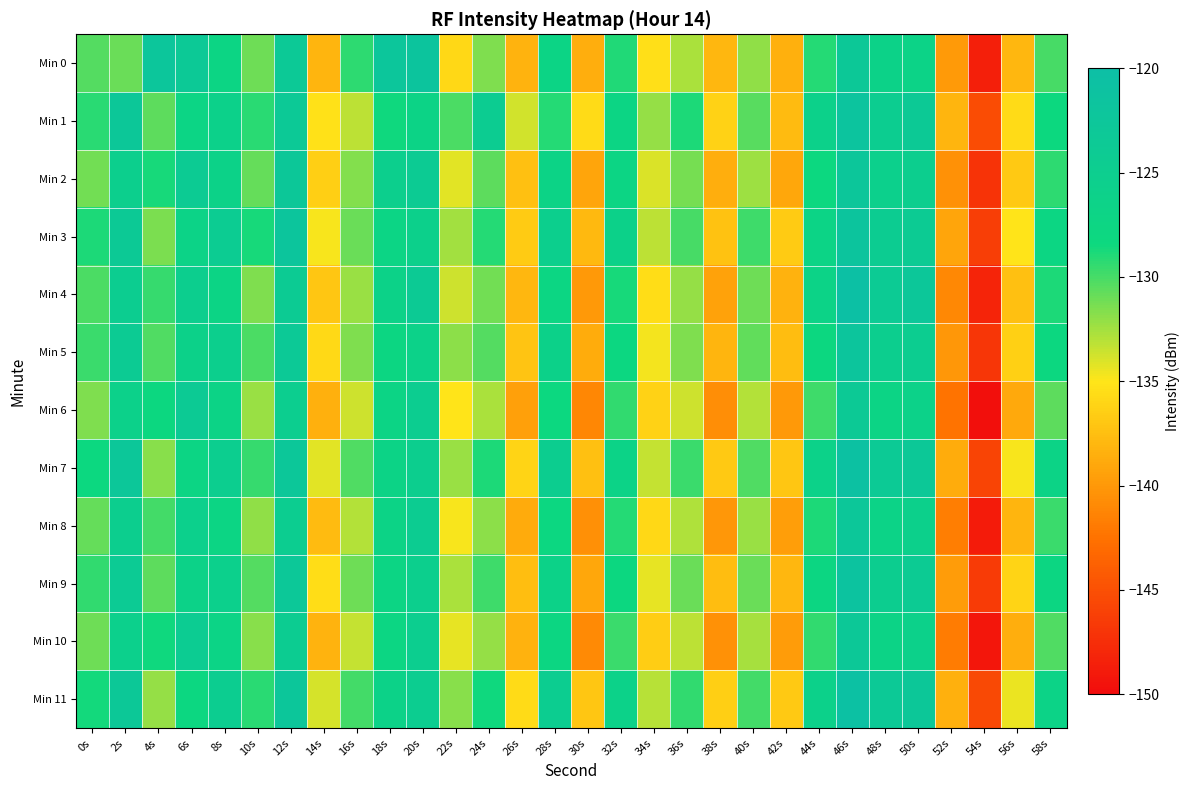

Reading left to right, list all the values displayed in this chart.

Min 0: 0s=-130.4	2s=-130.9	4s=-122.3	6s=-123.3	8s=-127.3	10s=-131.1	12s=-123.4	14s=-138.1	16s=-129.3	18s=-122.3	20s=-122.0	22s=-135.8	24s=-131.6	26s=-138.2	28s=-127.1	30s=-138.5	32s=-129.0	34s=-135.4	36s=-132.8	38s=-137.9	40s=-132.0	42s=-138.5	44s=-129.1	46s=-123.2	48s=-126.4	50s=-126.6	52s=-139.9	54s=-148.5	56s=-138.0	58s=-130.0
Min 1: 0s=-129.2	2s=-122.9	4s=-130.6	6s=-127.2	8s=-125.9	10s=-129.2	12s=-123.3	14s=-135.2	16s=-133.2	18s=-128.5	20s=-126.8	22s=-130.1	24s=-124.5	26s=-133.8	28s=-129.1	30s=-135.6	32s=-127.3	34s=-132.1	36s=-128.9	38s=-136.2	40s=-130.5	42s=-137.8	44s=-125.9	46s=-121.7	48s=-124.8	50s=-123.6	52s=-138.1	54s=-145.2	56s=-135.7	58s=-128.4
Min 2: 0s=-131.2	2s=-125.4	4s=-128.7	6s=-124.1	8s=-126.5	10s=-130.8	12s=-122.9	14s=-136.5	16s=-131.7	18s=-125.3	20s=-124.1	22s=-134.2	24s=-130.6	26s=-137.4	28s=-126.8	30s=-139.2	32s=-127.5	34s=-134.0	36s=-131.3	38s=-138.6	40s=-132.4	42s=-139.1	44s=-128.3	46s=-122.5	48s=-125.7	50s=-125.1	52s=-140.5	54s=-147.1	56s=-136.8	58s=-129.3
Min 3: 0s=-128.9	2s=-123.6	4s=-131.4	6s=-126.7	8s=-124.3	10s=-128.7	12s=-122.1	14s=-134.8	16s=-130.9	18s=-127.2	20s=-125.8	22s=-132.5	24s=-129.1	26s=-136.7	28s=-125.4	30s=-137.9	32s=-126.1	34s=-133.2	36s=-130.0	38s=-137.3	40s=-129.8	42s=-136.7	44s=-127.0	46s=-121.8	48s=-124.4	50s=-124.0	52s=-139.2	54s=-146.3	56s=-135.1	58s=-127.6
Min 4: 0s=-130.1	2s=-124.8	4s=-129.5	6s=-125.2	8s=-127.1	10s=-131.5	12s=-124.2	14s=-137.0	16s=-132.3	18s=-126.4	20s=-123.8	22s=-133.6	24s=-131.2	26s=-138.0	28s=-127.6	30s=-140.0	32s=-128.7	34s=-135.5	36s=-132.1	38s=-139.4	40s=-131.1	42s=-138.3	44s=-126.6	46s=-120.4	48s=-123.9	50s=-122.7	52s=-141.0	54s=-148.2	56s=-137.4	58s=-128.9
Min 5: 0s=-129.7	2s=-124.2	4s=-130.3	6s=-126.1	8s=-125.4	10s=-130.1	12s=-123.5	14s=-135.8	16s=-131.5	18s=-127.7	20s=-126.3	22s=-131.9	24s=-130.4	26s=-137.2	28s=-126.2	30s=-138.7	32s=-127.9	34s=-134.7	36s=-131.5	38s=-138.1	40s=-130.7	42s=-137.6	44s=-128.1	46s=-122.0	48s=-125.2	50s=-124.6	52s=-140.1	54s=-146.9	56s=-136.4	58s=-128.1
Min 6: 0s=-131.5	2s=-126.0	4s=-128.2	6s=-123.8	8s=-126.8	10s=-132.3	12s=-125.0	14s=-138.5	16s=-133.7	18s=-127.1	20s=-124.7	22s=-135.1	24s=-132.7	26s=-139.5	28s=-128.3	30s=-141.2	32s=-129.4	34s=-136.2	36s=-133.6	38s=-140.7	40s=-132.9	42s=-140.0	44s=-129.8	46s=-123.6	48s=-127.1	50s=-126.3	52s=-142.4	54s=-149.7	56s=-138.9	58s=-130.6
Min 7: 0s=-128.3	2s=-122.7	4s=-131.8	6s=-127.5	8s=-125.0	10s=-129.6	12s=-122.8	14s=-134.2	16s=-130.2	18s=-126.8	20s=-125.1	22s=-132.3	24s=-128.8	26s=-136.1	28s=-124.9	30s=-137.4	32s=-126.6	34s=-133.4	36s=-129.7	38s=-136.8	40s=-130.2	42s=-137.1	44s=-126.3	46s=-120.9	48s=-123.7	50s=-123.2	52s=-138.7	54s=-145.8	56s=-134.8	58s=-126.9
Min 8: 0s=-130.8	2s=-125.1	4s=-129.9	6s=-125.7	8s=-127.5	10s=-132.0	12s=-124.7	14s=-137.7	16s=-132.9	18s=-126.9	20s=-124.4	22s=-134.8	24s=-131.9	26s=-138.8	28s=-128.0	30s=-140.6	32s=-129.1	34s=-135.9	36s=-132.8	38s=-140.1	40s=-132.2	42s=-139.6	44s=-128.9	46s=-122.8	48s=-126.6	50s=-125.8	52s=-141.7	54s=-148.9	56s=-138.1	58s=-129.7
Min 9: 0s=-129.4	2s=-123.9	4s=-130.6	6s=-126.4	8s=-125.7	10s=-130.4	12s=-123.0	14s=-135.5	16s=-131.1	18s=-127.4	20s=-125.5	22s=-132.7	24s=-129.8	26s=-137.5	28s=-126.5	30s=-139.0	32s=-128.2	34s=-134.4	36s=-130.9	38s=-137.6	40s=-131.0	42s=-138.0	44s=-127.7	46s=-121.5	48s=-124.9	50s=-124.2	52s=-139.8	54s=-146.6	56s=-136.1	58s=-127.8
Min 10: 0s=-131.1	2s=-125.6	4s=-128.5	6s=-124.3	8s=-127.0	10s=-131.8	12s=-124.5	14s=-138.2	16s=-133.4	18s=-127.6	20s=-125.0	22s=-134.4	24s=-132.1	26s=-138.3	28s=-127.8	30s=-140.9	32s=-129.7	34s=-136.6	36s=-133.2	38s=-140.4	40s=-132.6	42s=-139.8	44s=-129.4	46s=-123.1	48s=-126.9	50s=-126.0	52s=-141.9	54s=-149.2	56s=-138.6	58s=-130.2
Min 11: 0s=-128.6	2s=-123.1	4s=-132.1	6s=-127.9	8s=-124.8	10s=-129.2	12s=-122.5	14s=-133.9	16s=-129.9	18s=-126.5	20s=-124.8	22s=-131.8	24s=-128.5	26s=-135.7	28s=-124.6	30s=-137.1	32s=-126.3	34s=-133.1	36s=-129.4	38s=-136.5	40s=-129.9	42s=-136.8	44s=-126.0	46s=-120.6	48s=-123.4	50s=-122.9	52s=-138.4	54s=-145.5	56s=-134.5	58s=-126.6